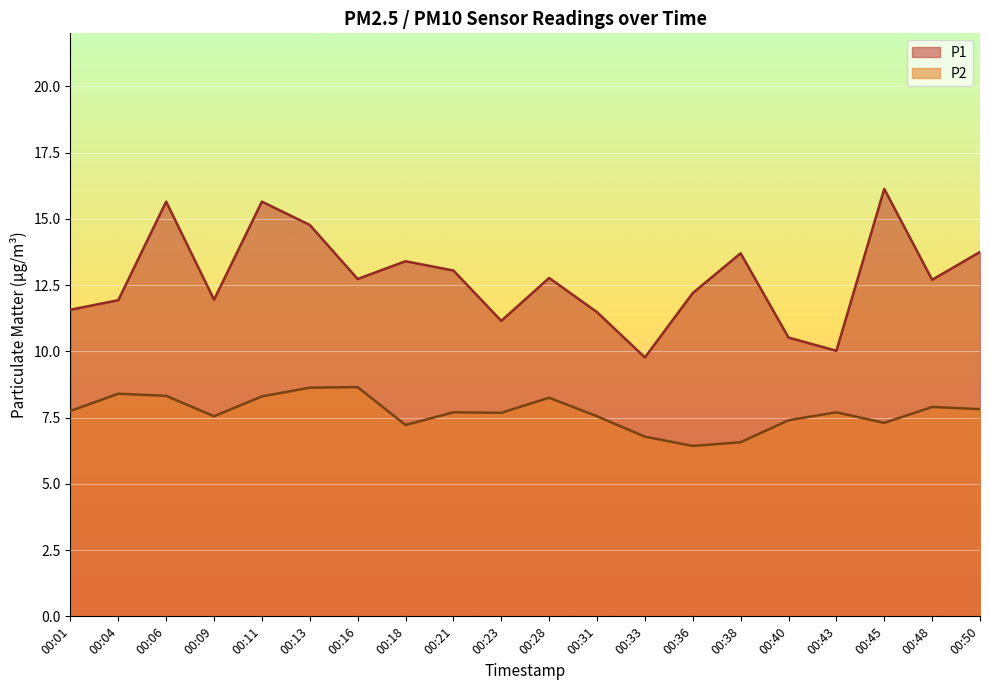

List the series in order of their peak value, lowest first.

P2, P1